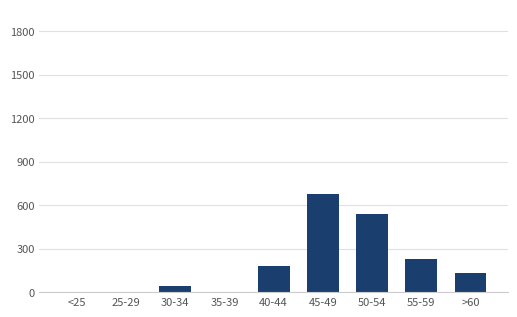

The chart shows a value of 0 at <25. True or false?

True